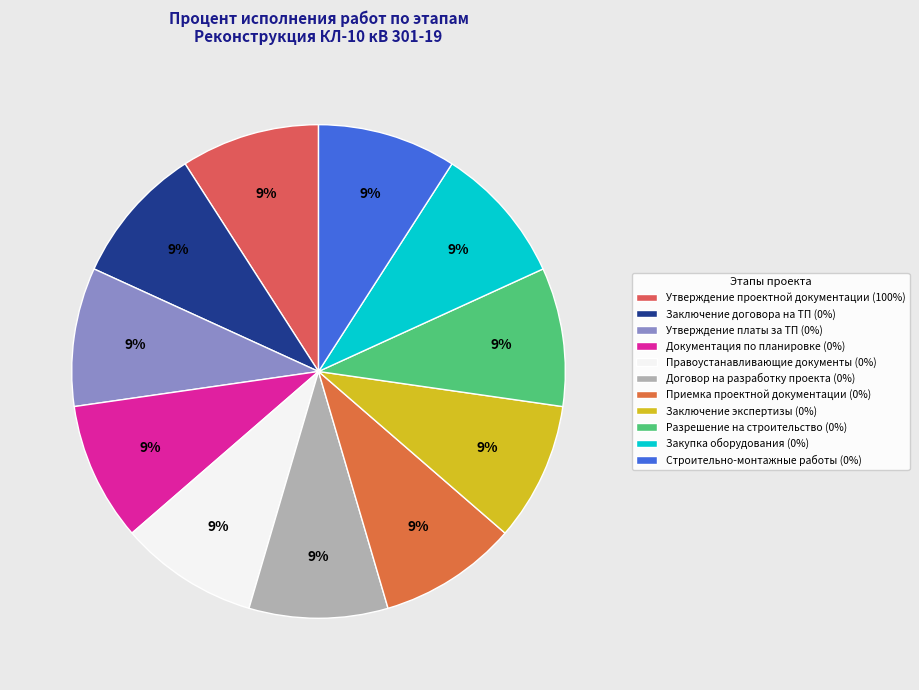

Which category has the smallest portion of the pie?

Заключение договора на ТП